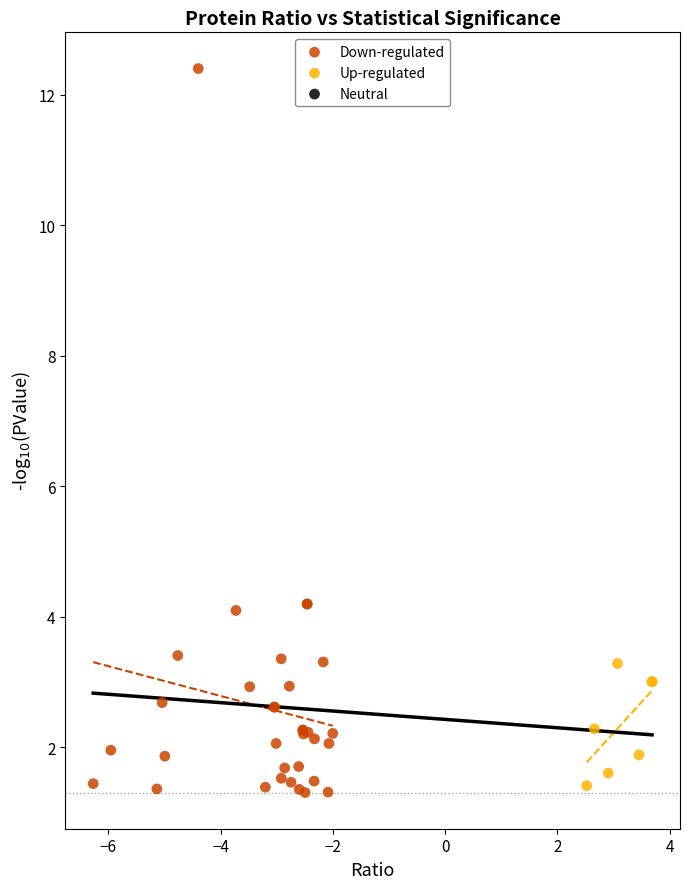

Which series reaches the maximum Y coordinate?

Down-regulated